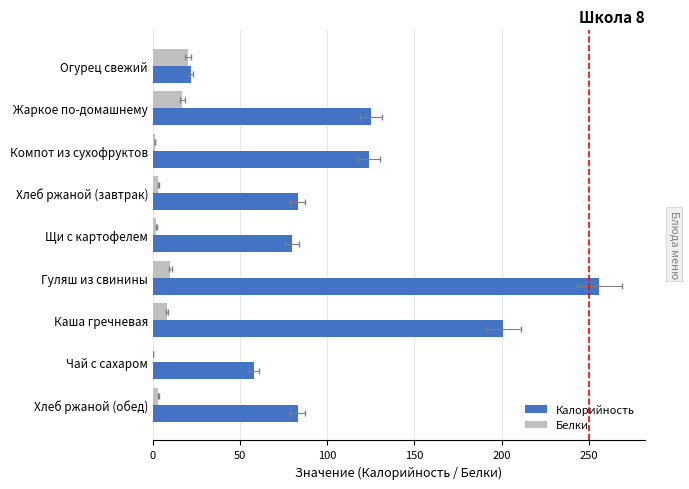

How many values in the Калорийность series are below 83?

3